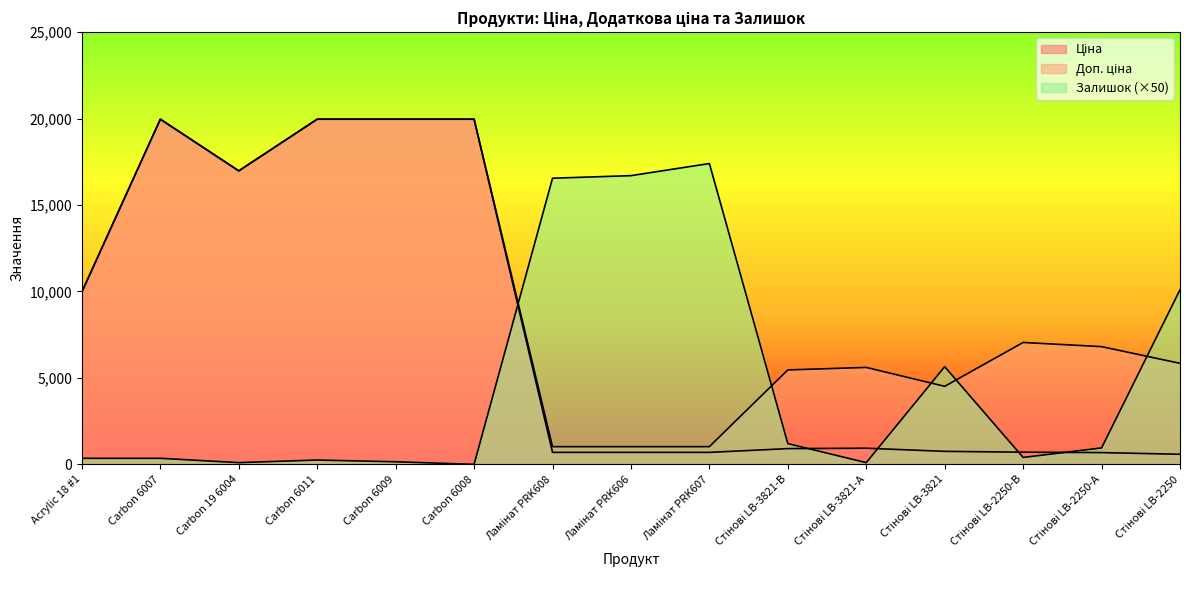

True or false: Ціна and Доп. ціна cross at least once.

False